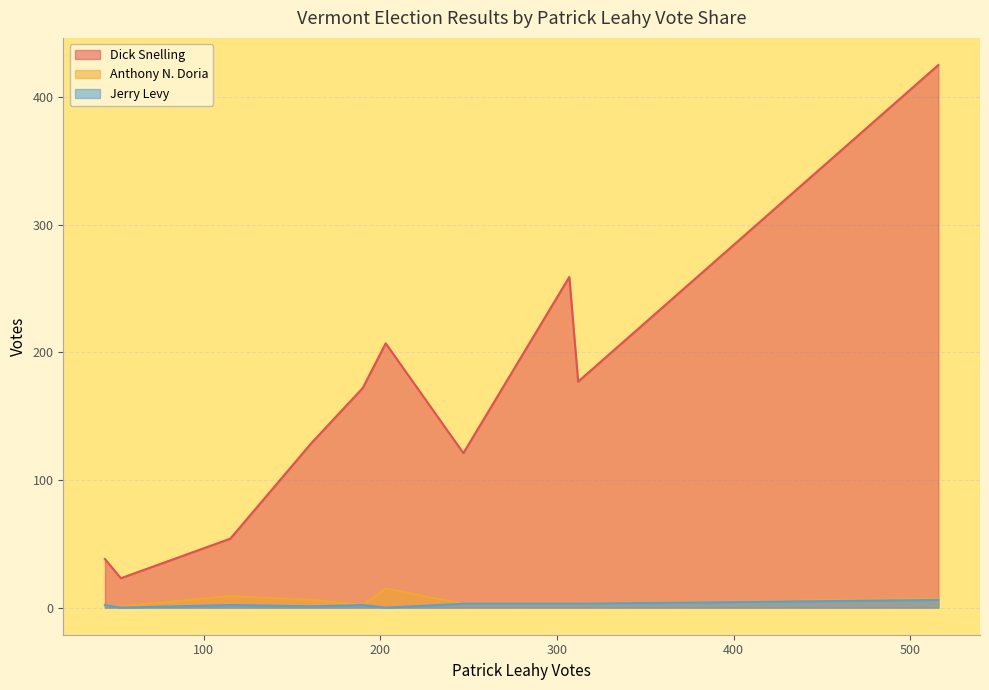

At which label does Dick Snelling reach its minimum?

53